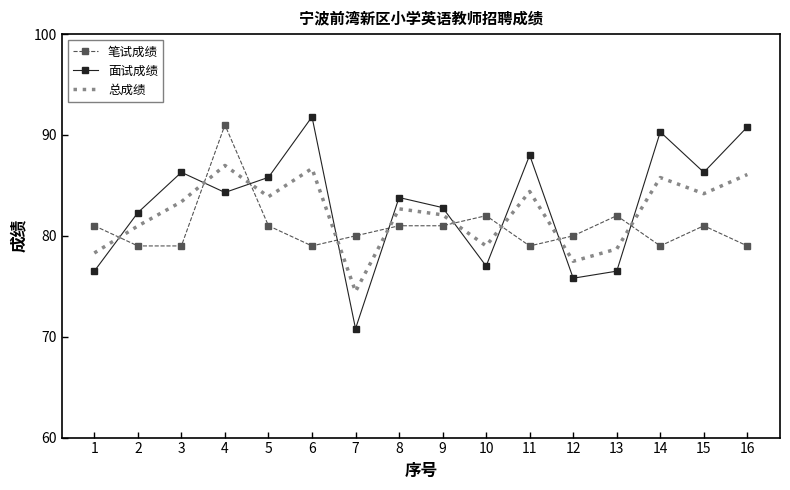

Which series has the largest range (max minus min)?

面试成绩